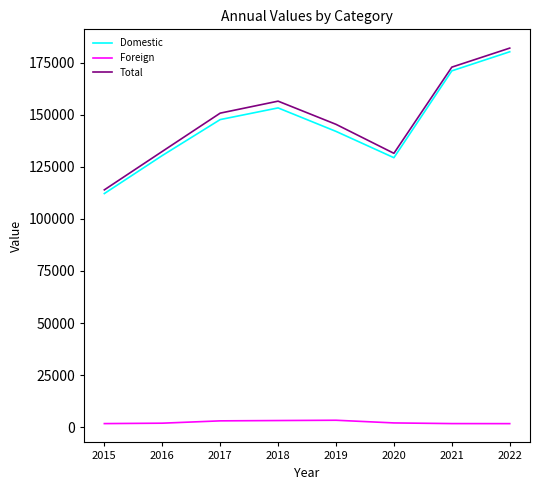

True or false: Foreign and Total intersect in this chart.

False